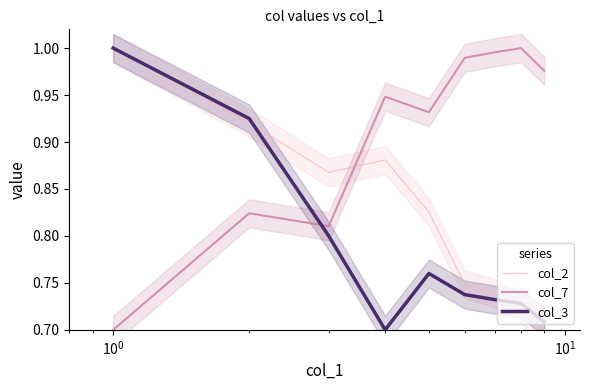

How many times do col_3 and col_7 cross each other?

1